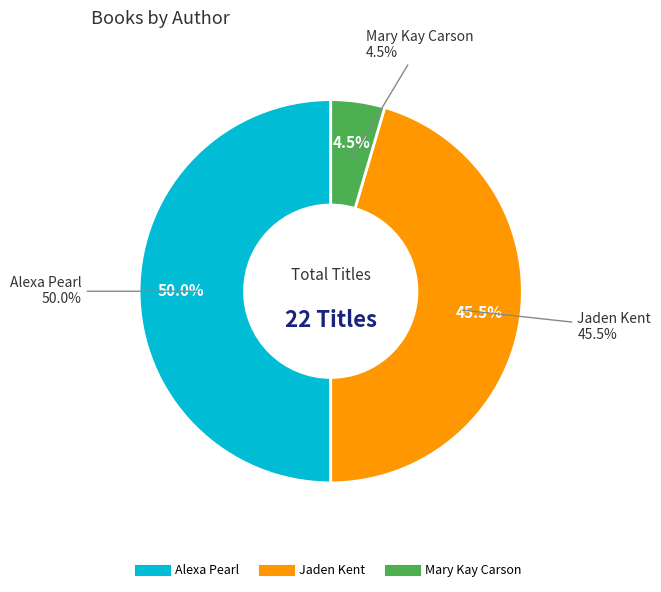

Do Alexa Pearl and Jaden Kent together represent more than half of the pie?

Yes